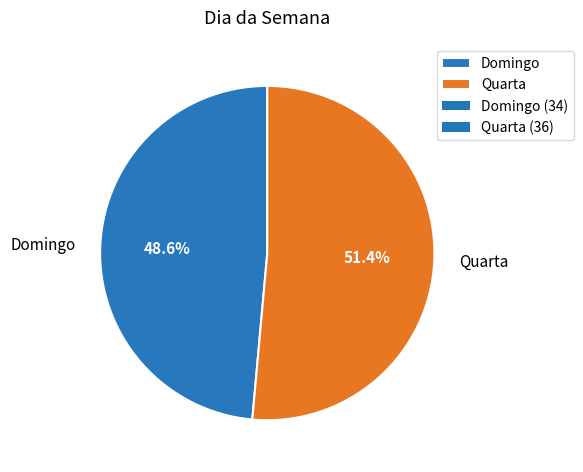

Is there any slice that represents more than half of the pie?

Yes